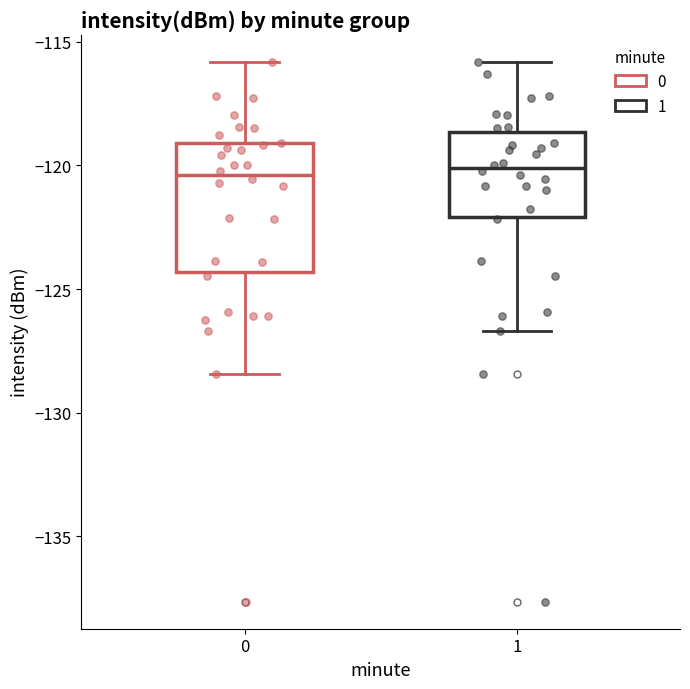

Reading left to right, transcribe this box plot: for each box, give where its median line is, the range the box spans, and where its two whiskers end, as read against the y-axis. The values are not printed on the chart, so give them approximately, as read against the axis.

0: median -120.5, box -124.5 to -119.0, whiskers -128.5 to -116.0
1: median -120.0, box -122.0 to -118.5, whiskers -126.5 to -116.0